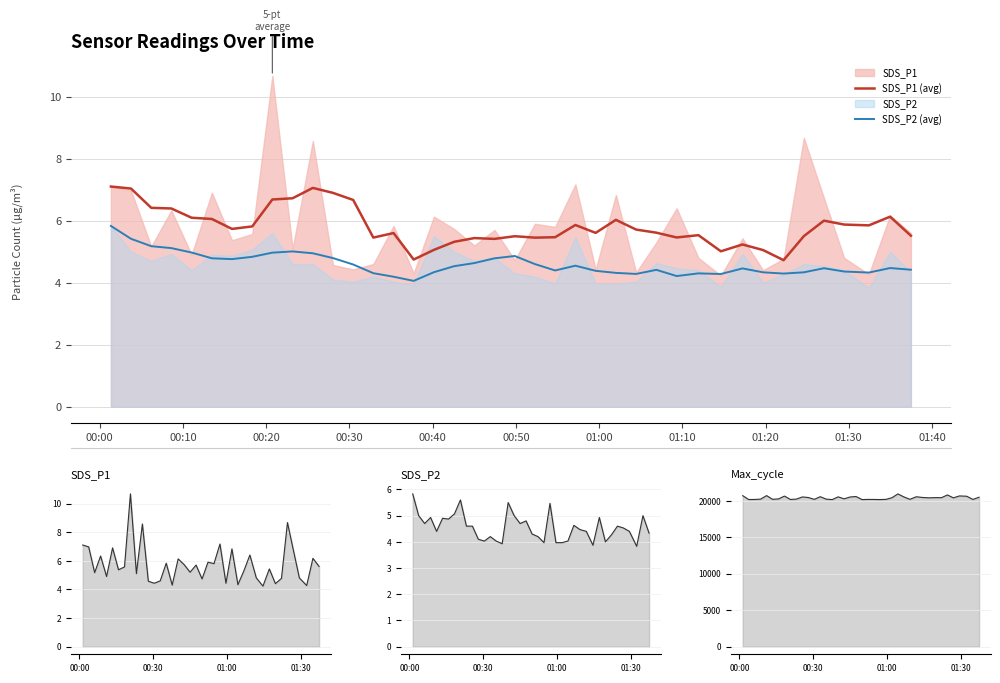

How many interior local valleys does the SDS_P2 series have?

10